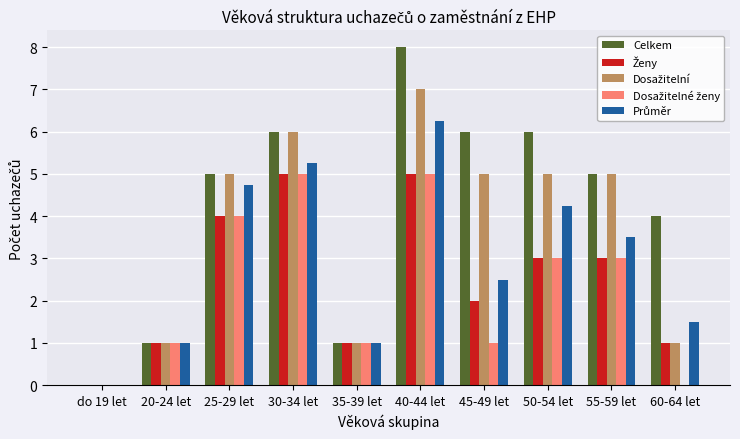

What is the greatest value displayed?

8.0